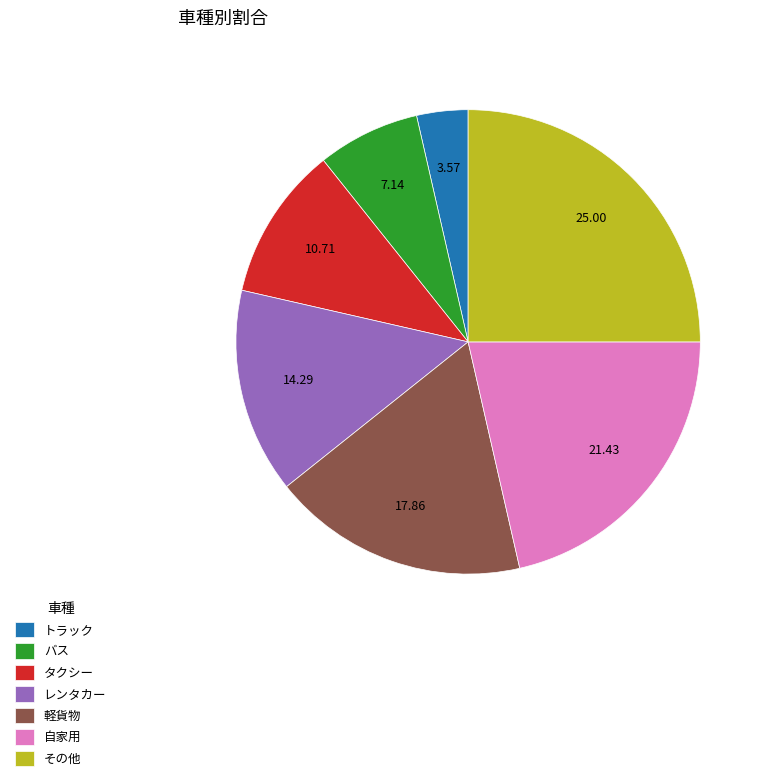

Which has a higher value, レンタカー or バス?

レンタカー